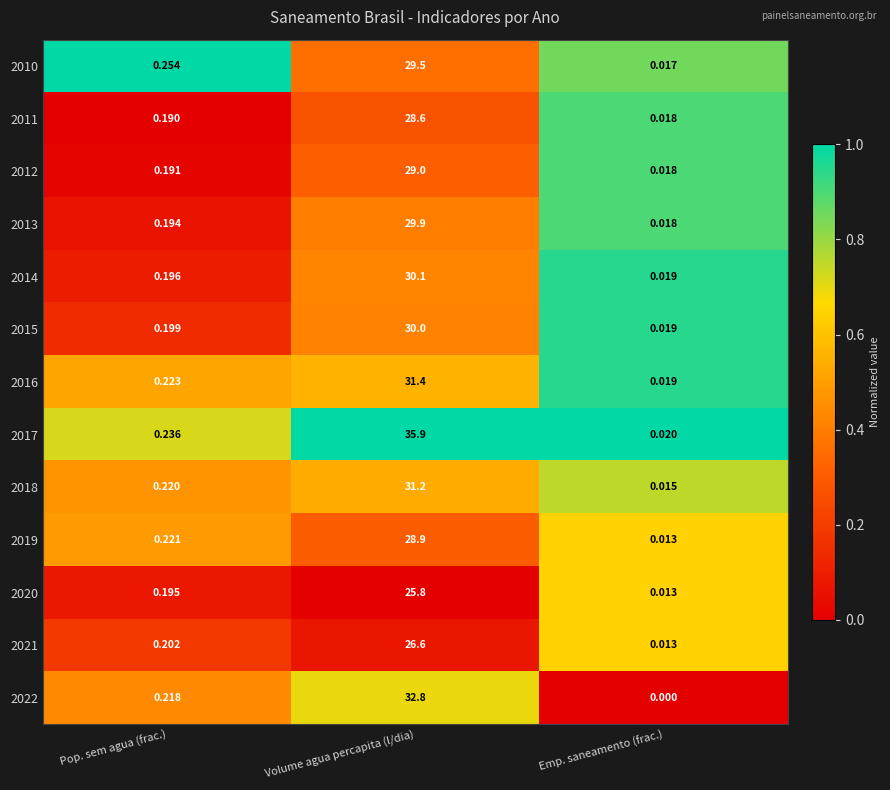

At which label is 2022 closest to 16?

Pop. sem agua (frac.)